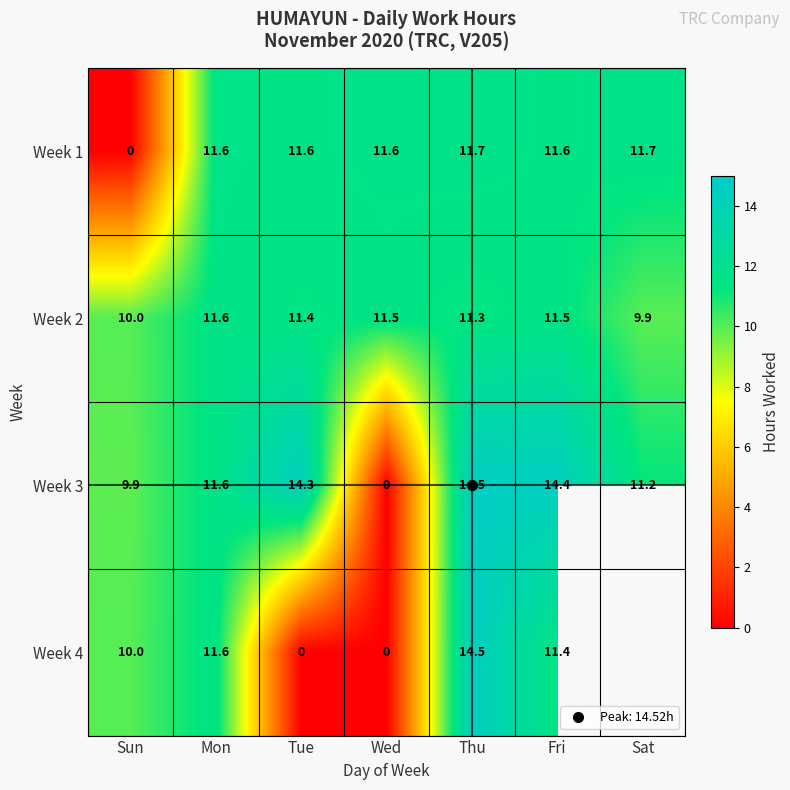

Which series has the largest range (max minus min)?

Week 3